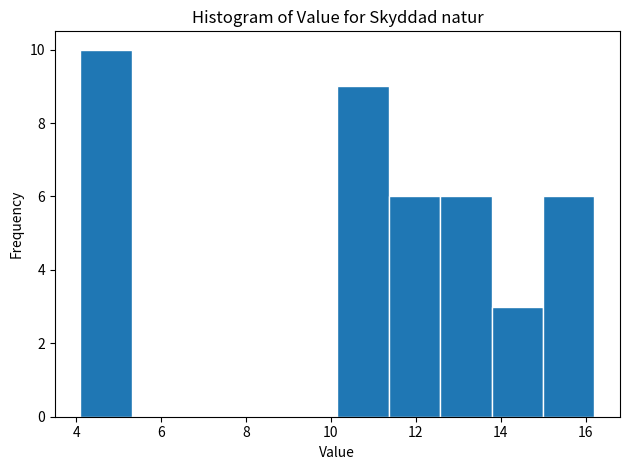

How tall is the bar that spans 12.6 to 13.8 on the x-axis? Neither the bar edges nor the heights are printed on the chart, so give them approximately, as read against the axes.

6